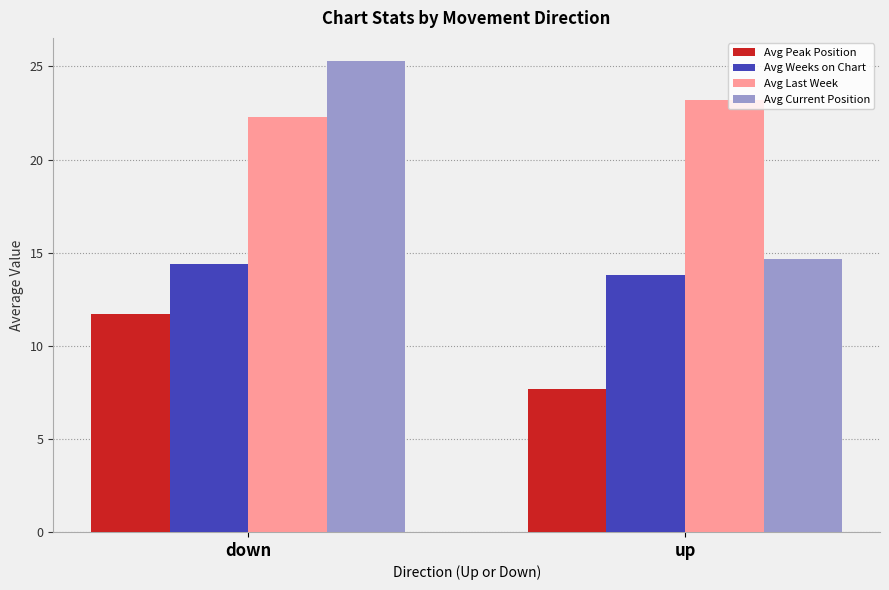

At which category does the chart reach its minimum across all series?

up